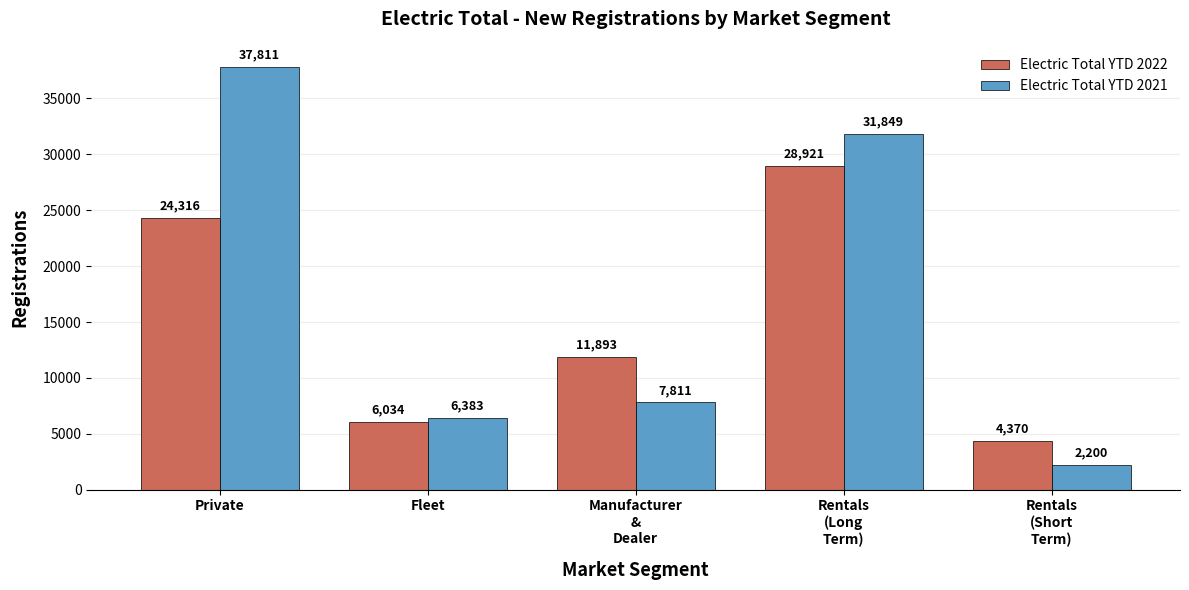

Reading right to left, transcribe all the data shown in this chart.

Electric Total YTD 2022: Rentals
(Short
Term)=4370	Rentals
(Long
Term)=28921	Manufacturer
&
Dealer=11893	Fleet=6034	Private=24316
Electric Total YTD 2021: Rentals
(Short
Term)=2200	Rentals
(Long
Term)=31849	Manufacturer
&
Dealer=7811	Fleet=6383	Private=37811